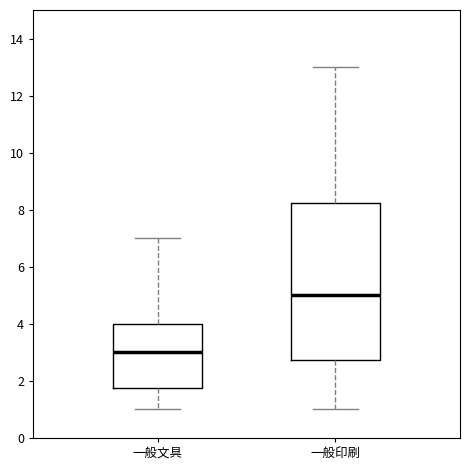

Reading left to right, read every box against the y-axis: the position of its median line, the range the box covers, and the ends of its whiskers. The values are not printed on the chart, so give them approximately, as read against the axis.

一般文具: median 3.0, box 1.8 to 4.0, whiskers 1.0 to 7.0
一般印刷: median 5.0, box 2.8 to 8.2, whiskers 1.0 to 13.0